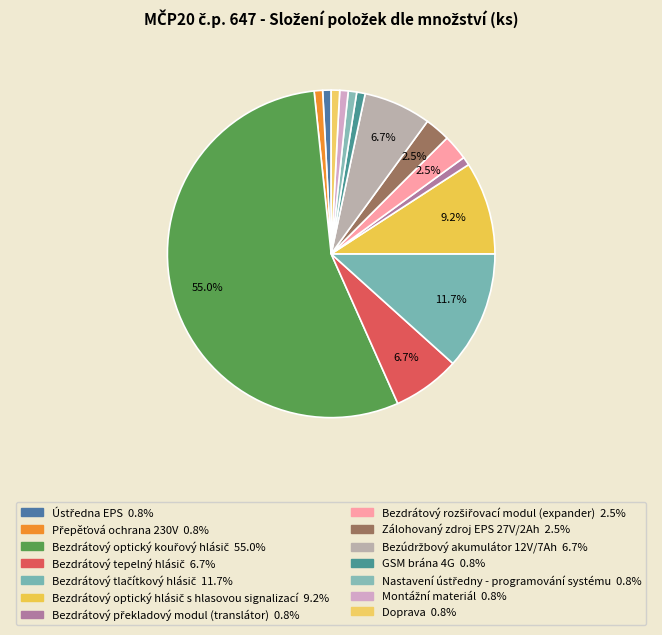

What is the largest slice in the pie chart?

Bezdrátový optický kouřový hlásič